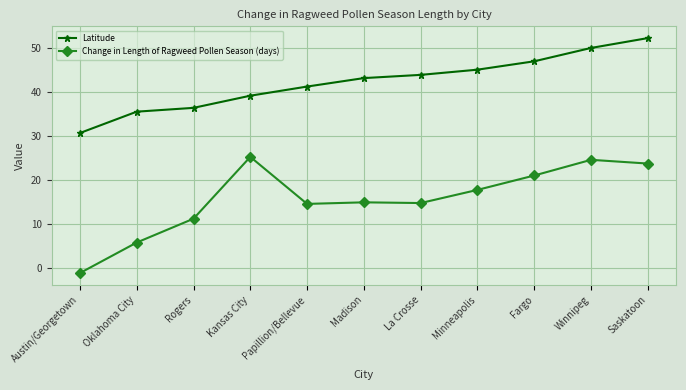

What is the label of the 7th point from the right?

Papillion/Bellevue